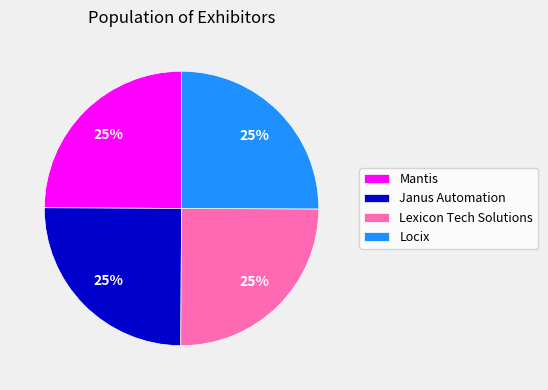

To the nearest percent, what percentage of the pie is Janus Automation?

25%